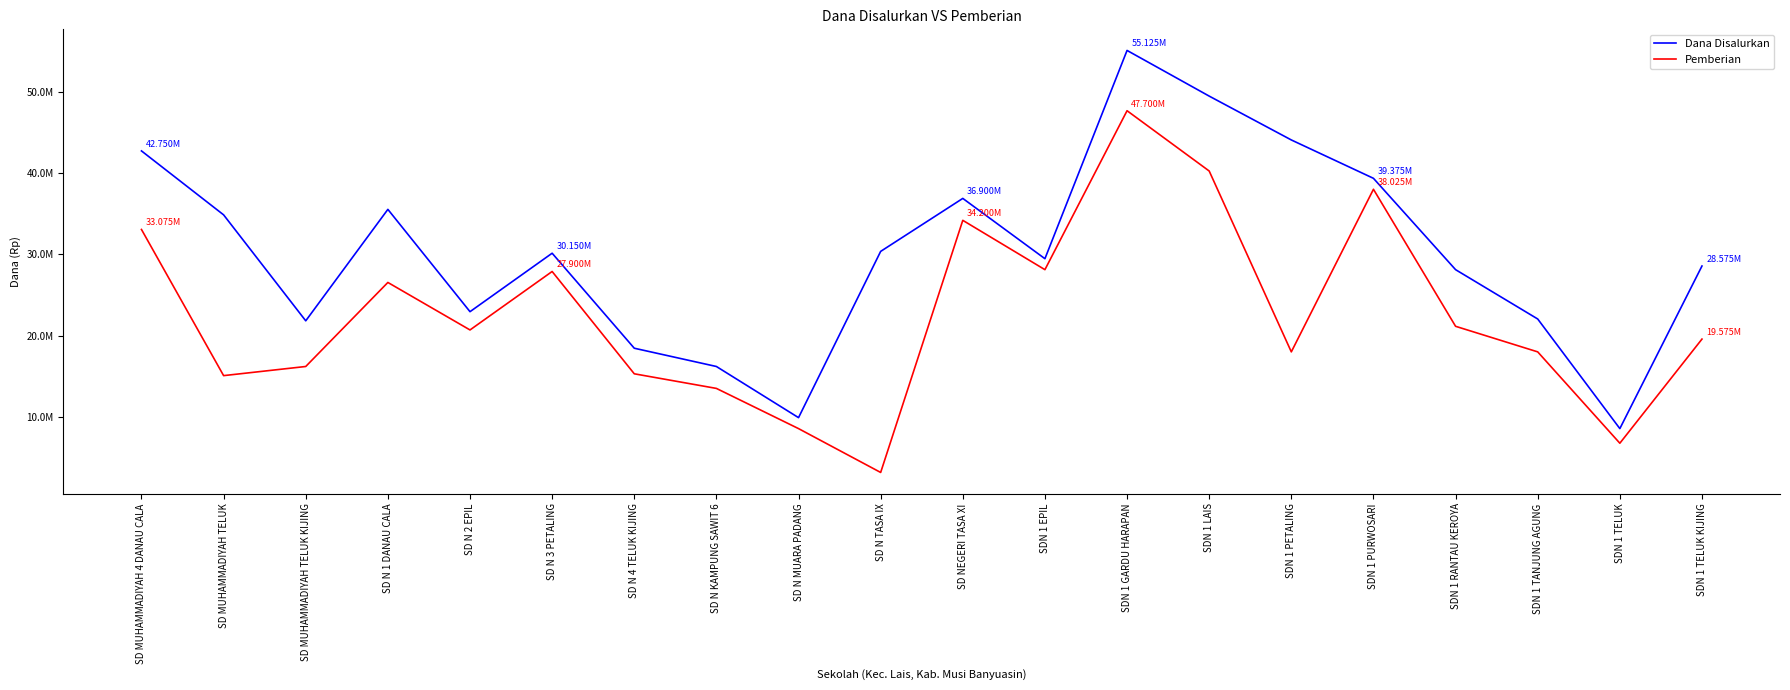

What is the total value across all series at SD N MUARA PADANG?

18450000